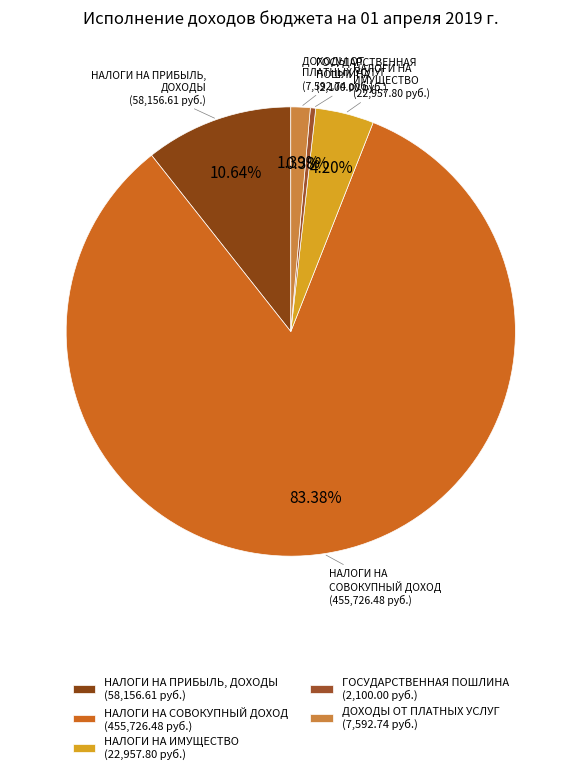

Do НАЛОГИ НА ИМУЩЕСТВО (22,957.80 руб.) and НАЛОГИ НА ПРИБЫЛЬ, ДОХОДЫ (58,156.61 руб.) together represent more than half of the pie?

No